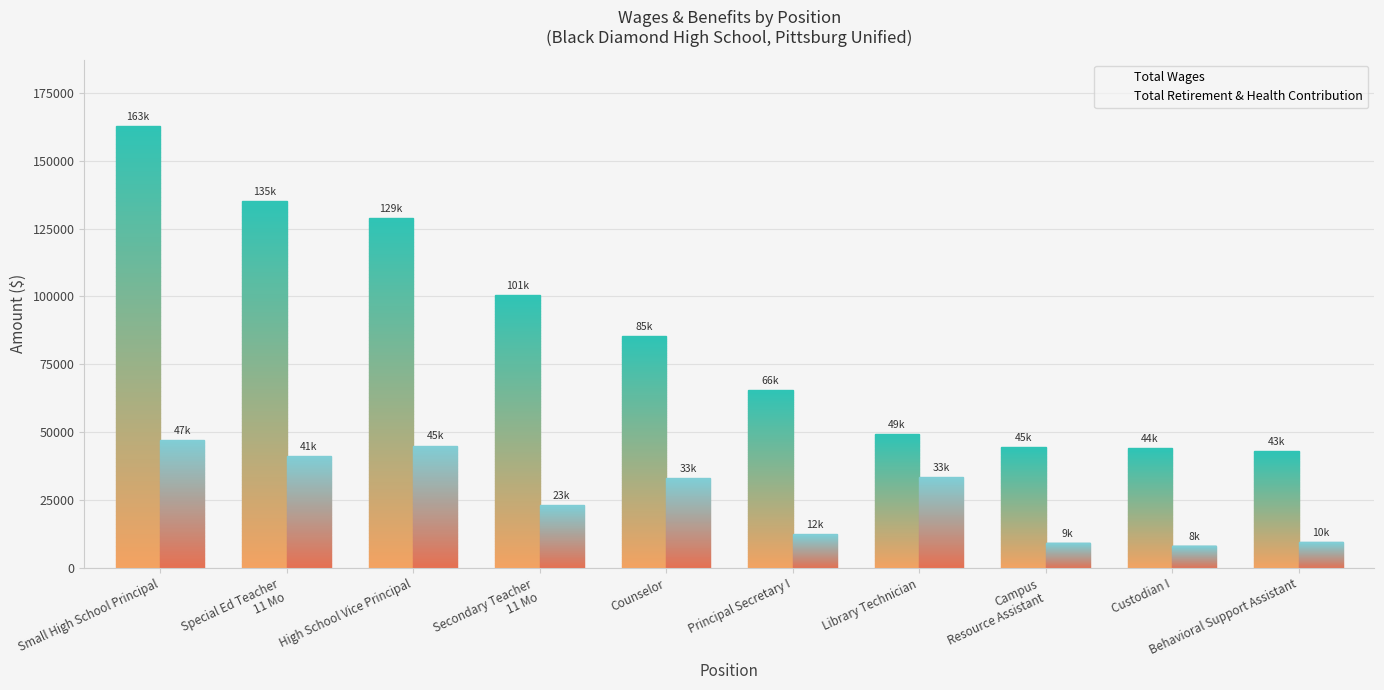

The value of Total Retirement & Health Contribution at Custodian I is 8270. True or false?

True